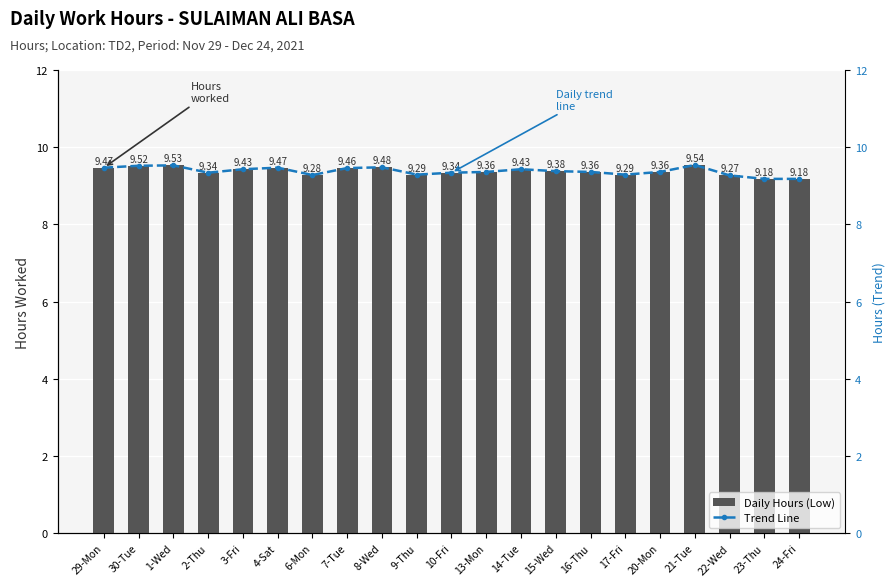

What is the minimum value for Daily Hours (Low)?

9.2